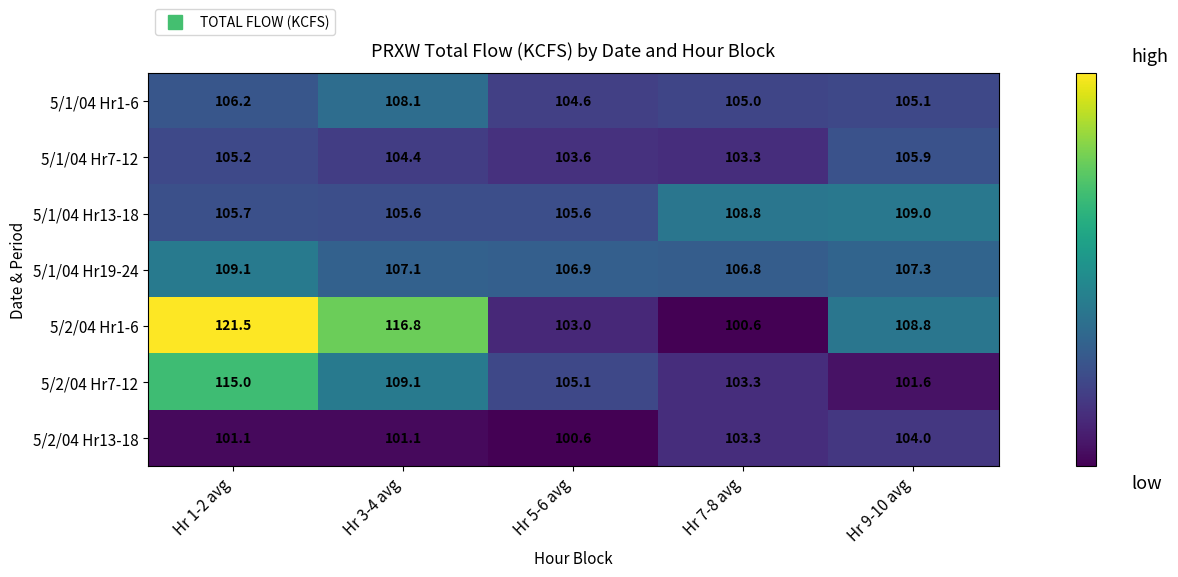

What is the total value across all series at Hr 3-4 avg?

752.2